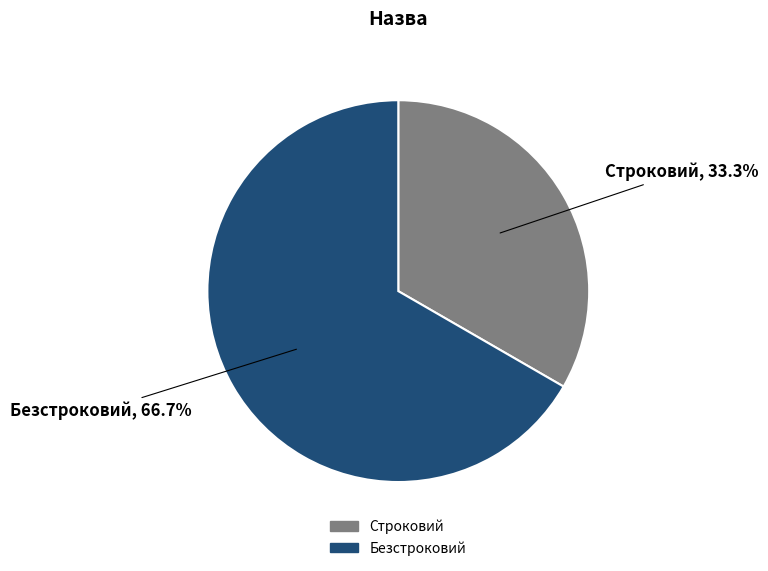

Rank the categories by value from lowest to highest.

Строковий, Безстроковий